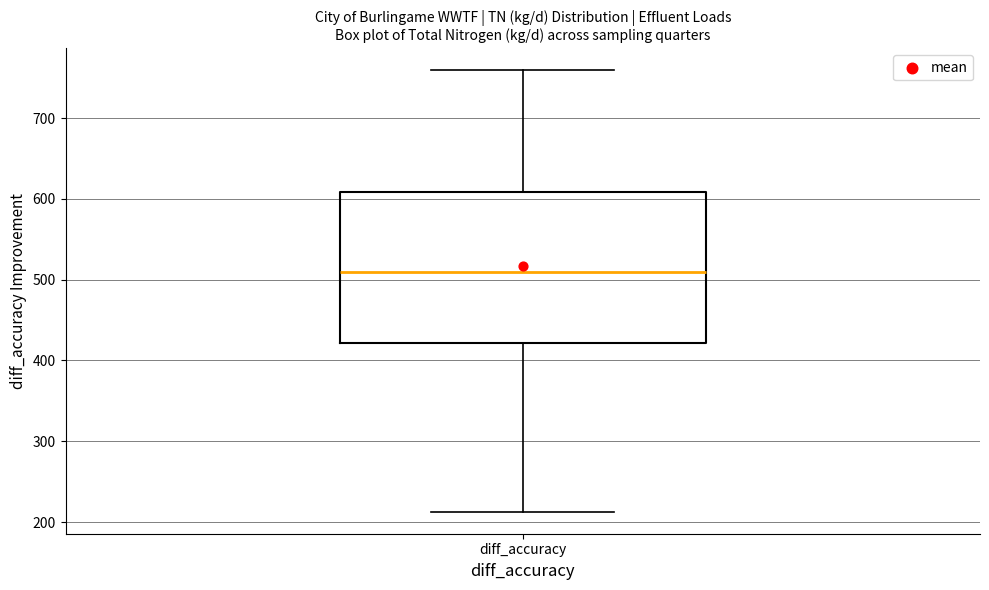

Transcribe this box plot: give where the median line is, the range the box spans, and where the two whiskers end, as read against the y-axis. The values are not printed on the chart, so give them approximately, as read against the axis.

median 510, box 420 to 610, whiskers 210 to 760